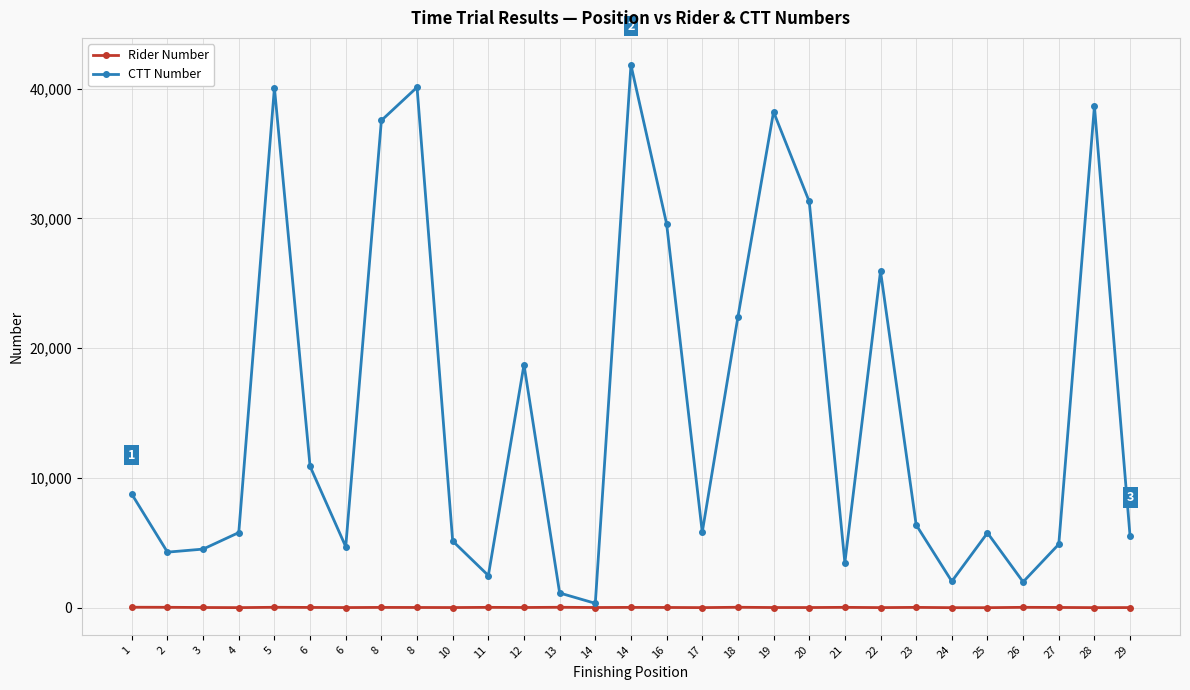

How many data points in Rider Number are less than 22?

14